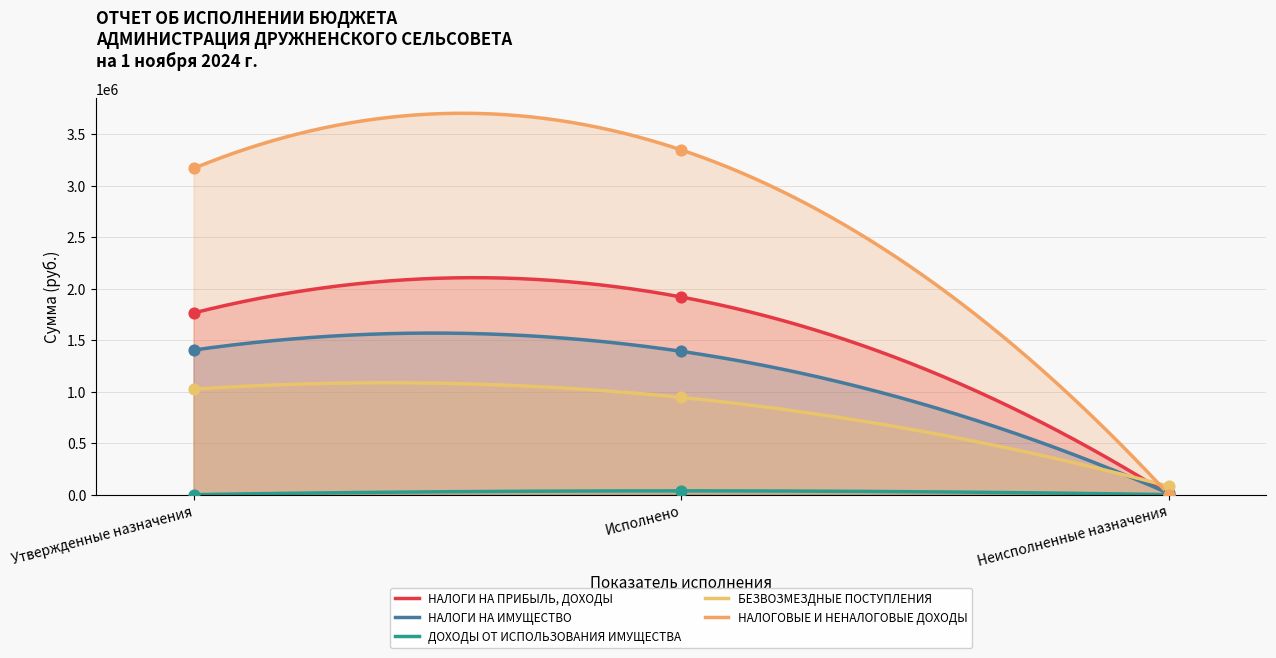

At how many categories does at least one series exceed 2560103?

2